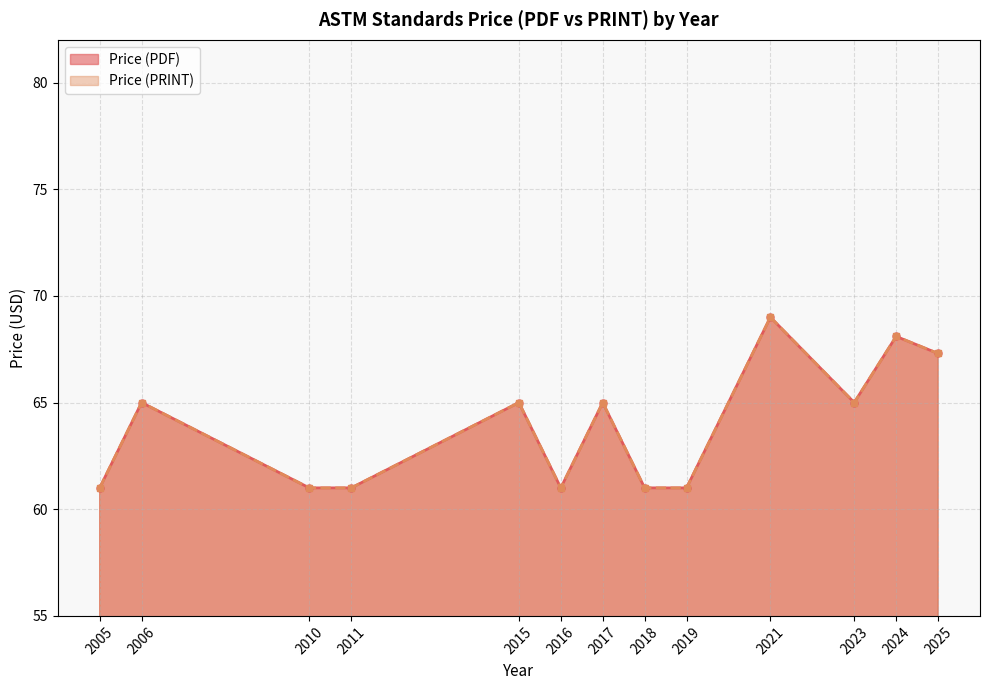

Does the chart display data point markers on the line(s)?

Yes